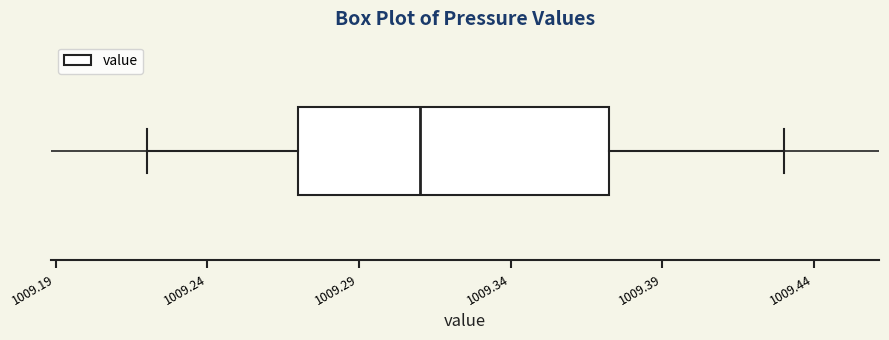

Where is the right edge of the box on the x-axis? The values are not printed on the chart, so give them approximately, as read against the axis.

1009.375